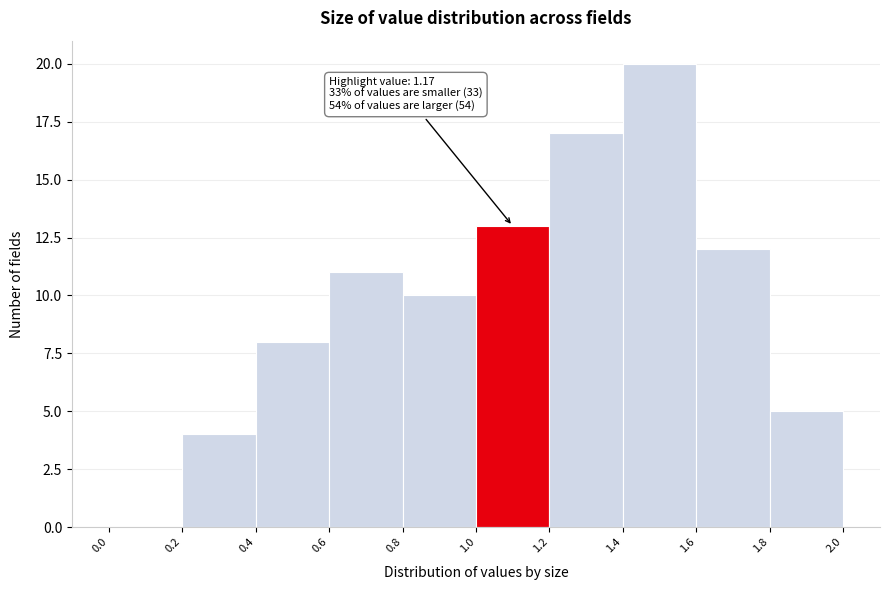

Over which range of the x-axis is the bar tallest?

1.4 to 1.6